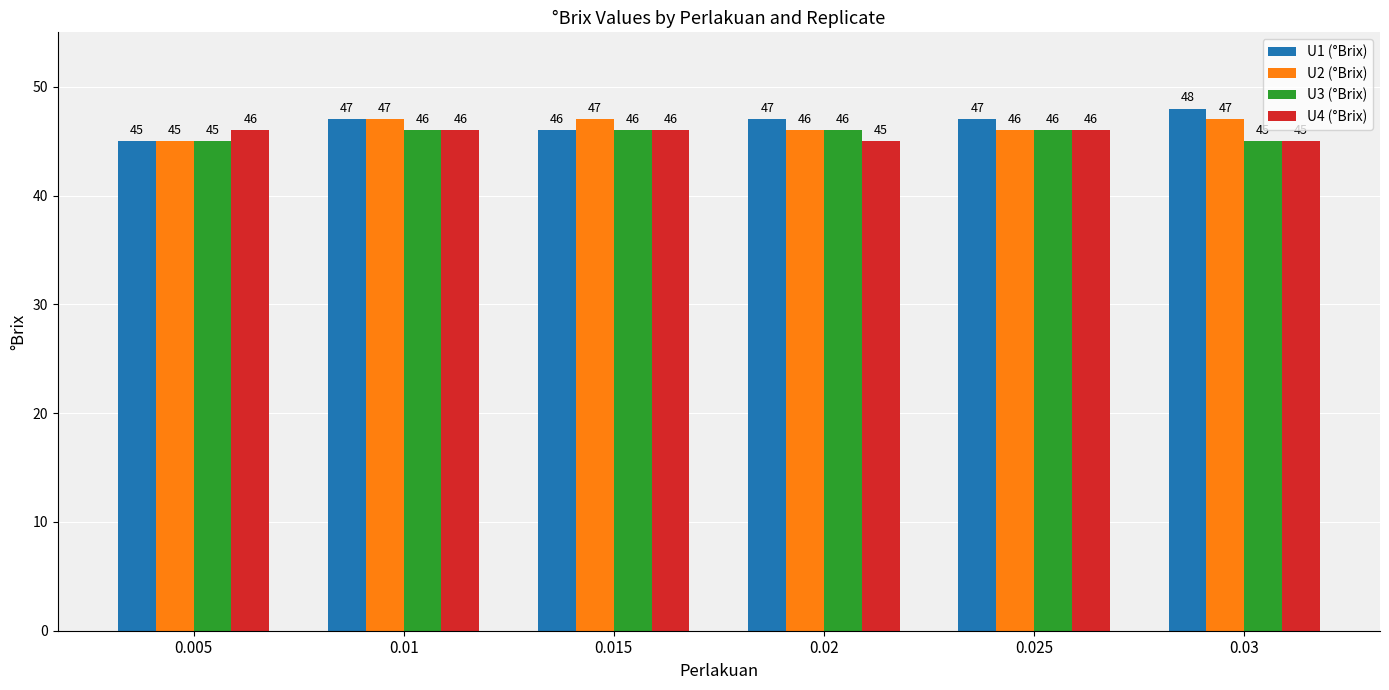

Which category has the lowest value in the U2 (°Brix) series?

0.005